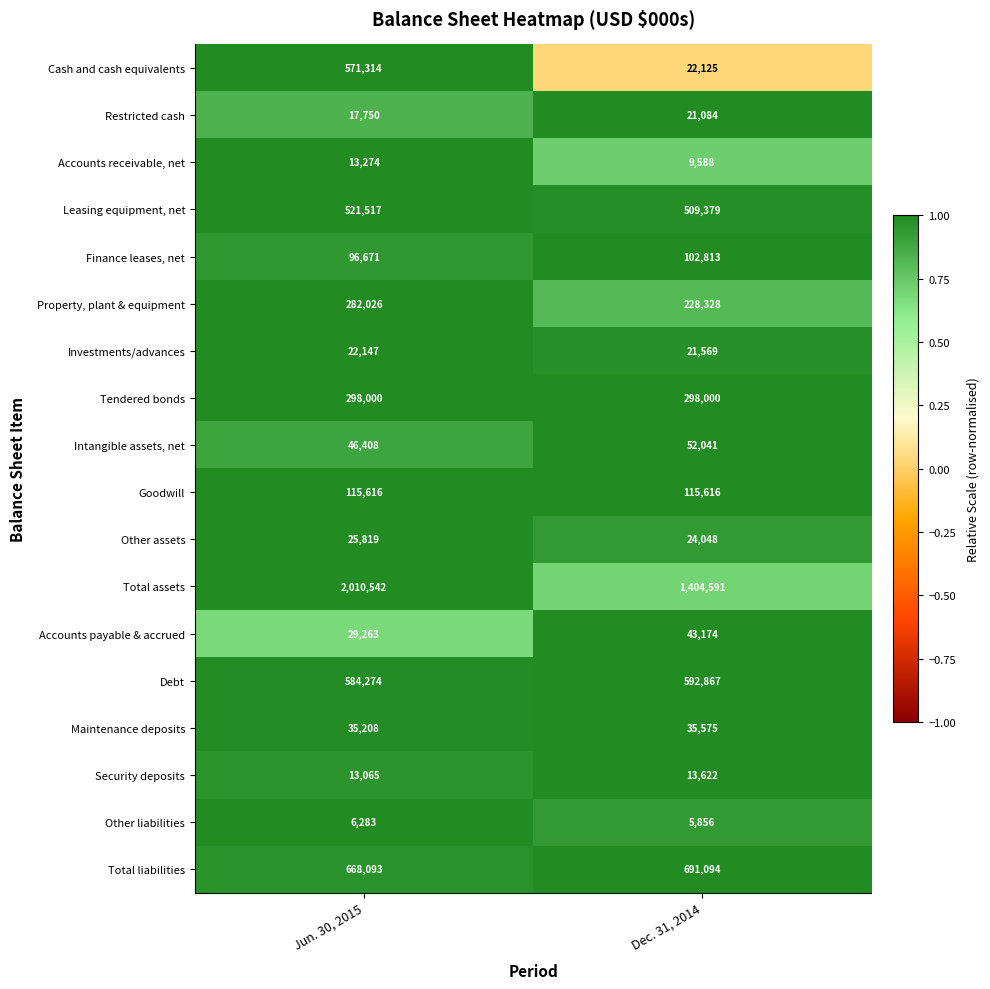

Rank the series at Dec. 31, 2014 from lowest to highest value.

Other liabilities, Accounts receivable, net, Security deposits, Restricted cash, Investments/advances, Cash and cash equivalents, Other assets, Maintenance deposits, Accounts payable & accrued, Intangible assets, net, Finance leases, net, Goodwill, Property, plant & equipment, Tendered bonds, Leasing equipment, net, Debt, Total liabilities, Total assets